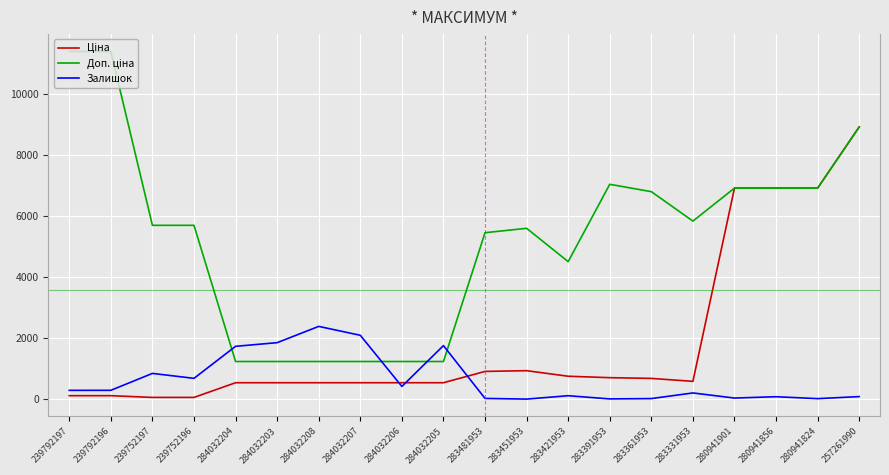

At which category is the sum across all series the highest?

257261990